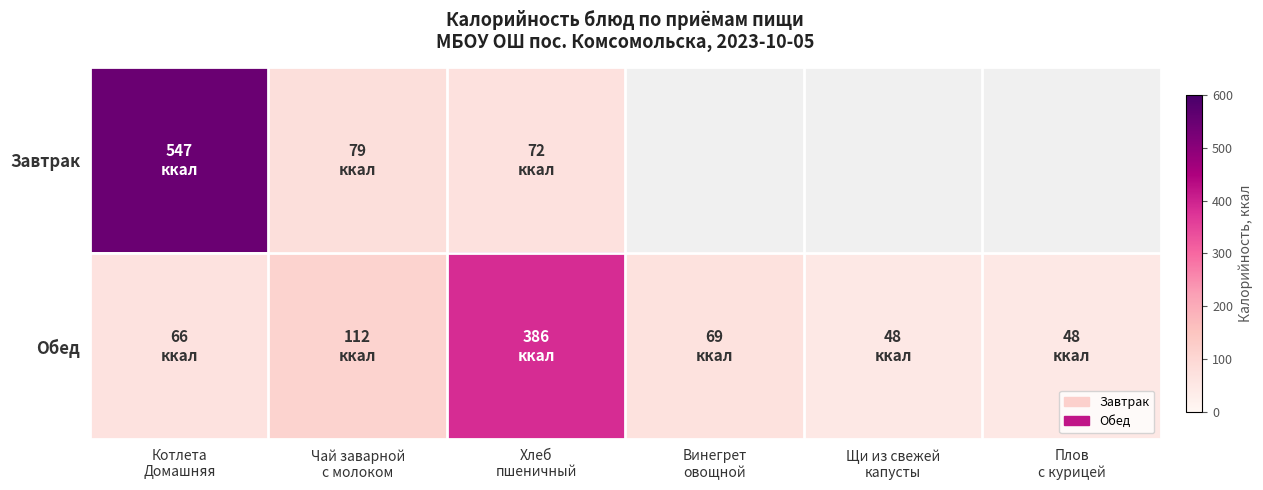

Which category has the lowest value in the Завтрак series?

Хлеб пшеничный